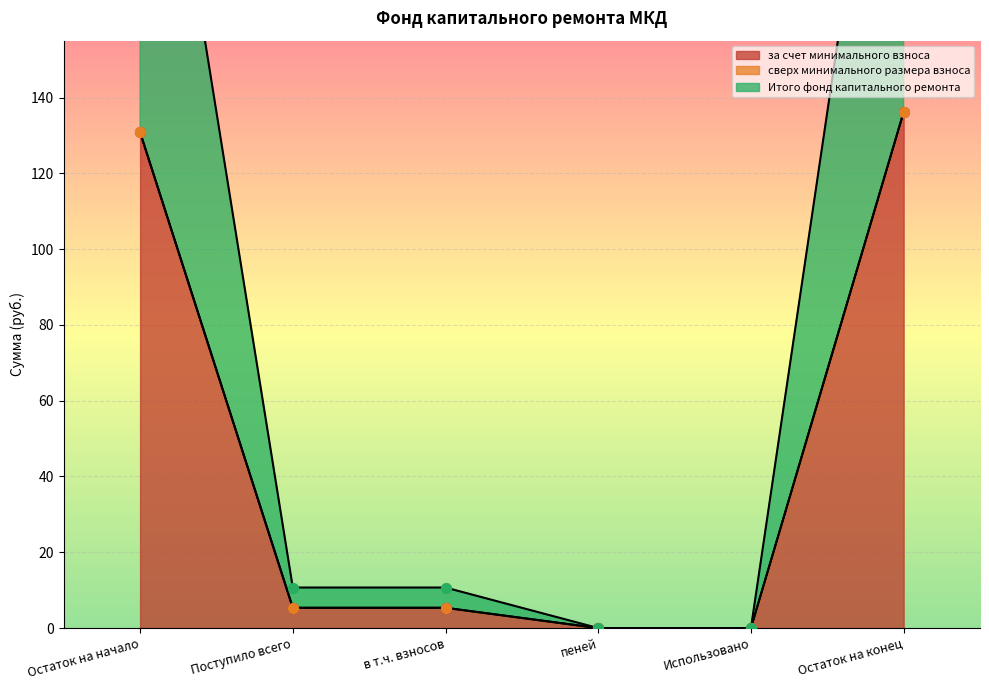

The за счет минимального взноса series shows 136.2 at Остаток на конец. True or false?

True